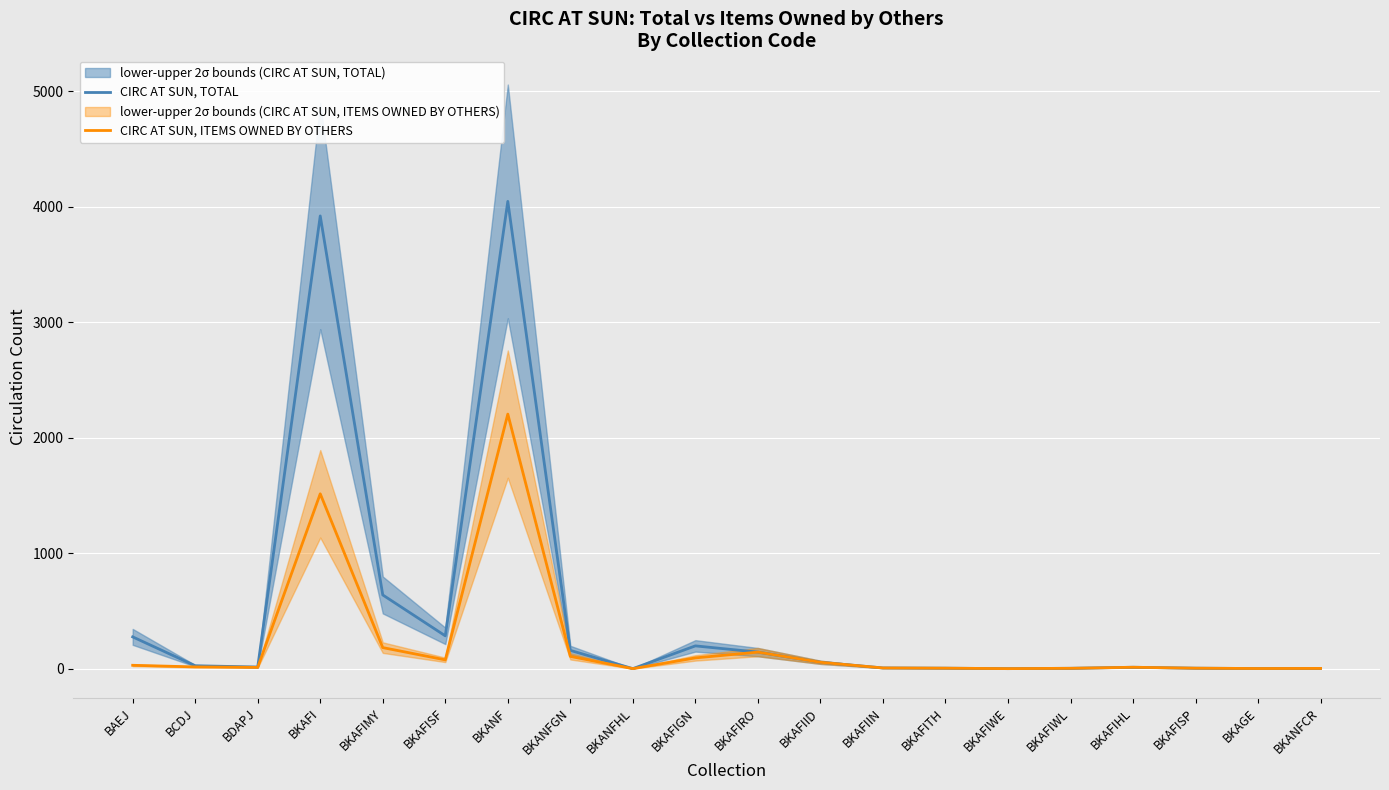

Is it true that CIRC AT SUN, ITEMS OWNED BY OTHERS equals 1 at BKAFIWE?

True